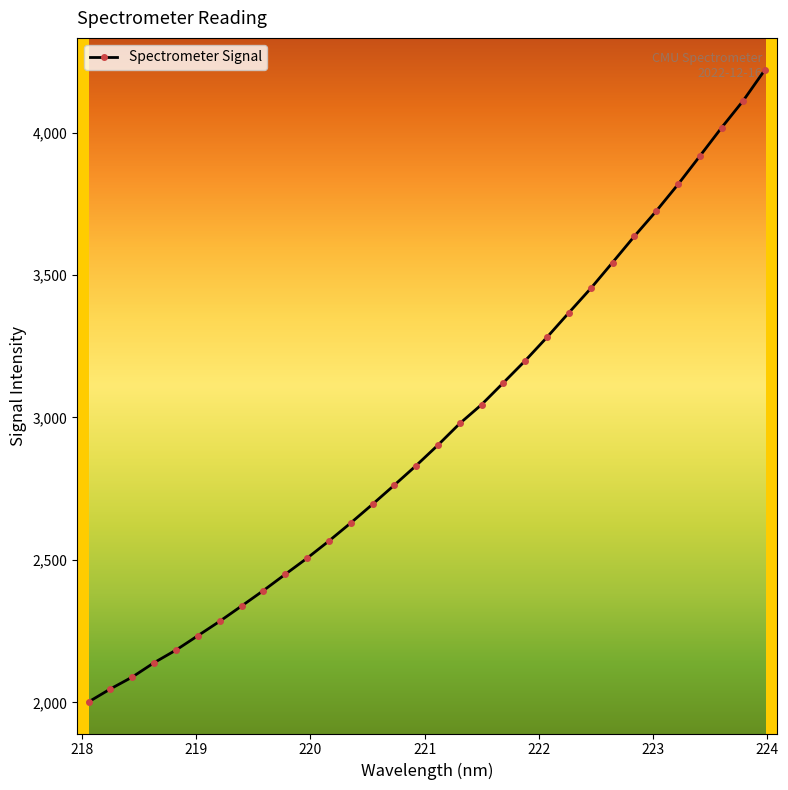

What is the value of the 21st point from the left?

3199.6